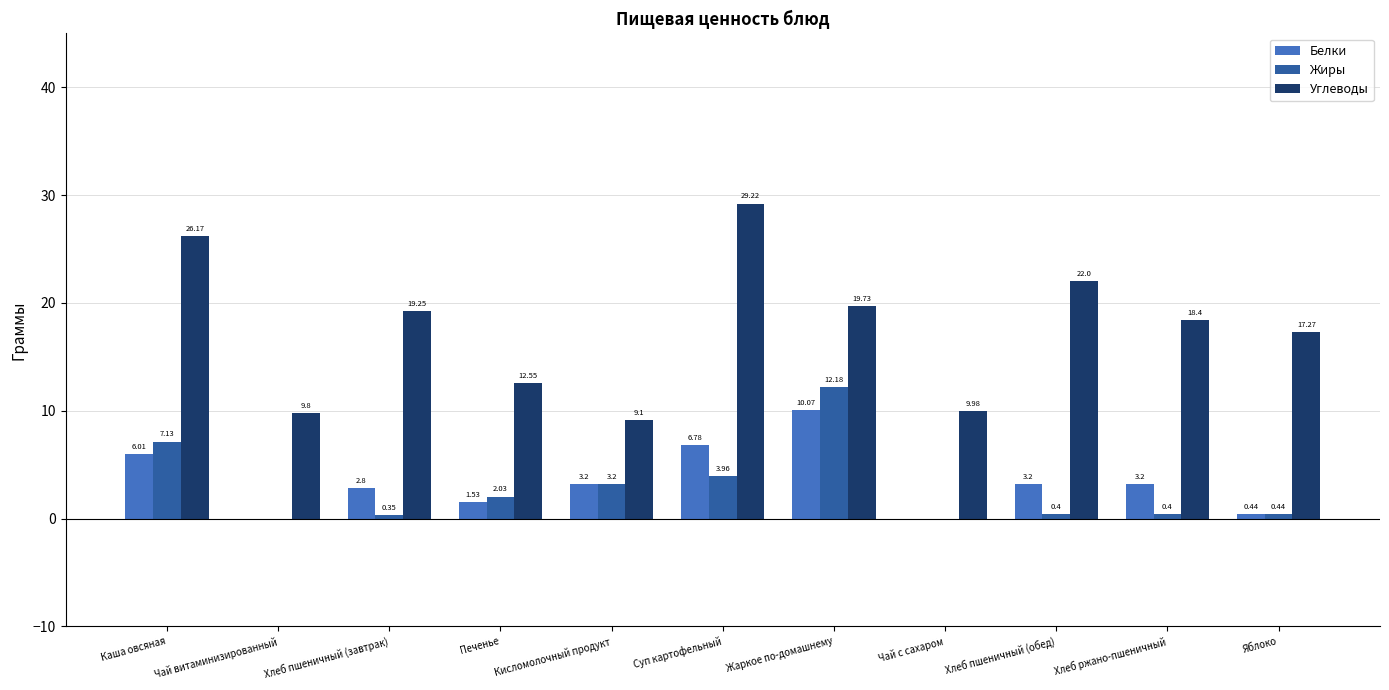

What are all the series names shown in the legend?

Белки, Жиры, Углеводы